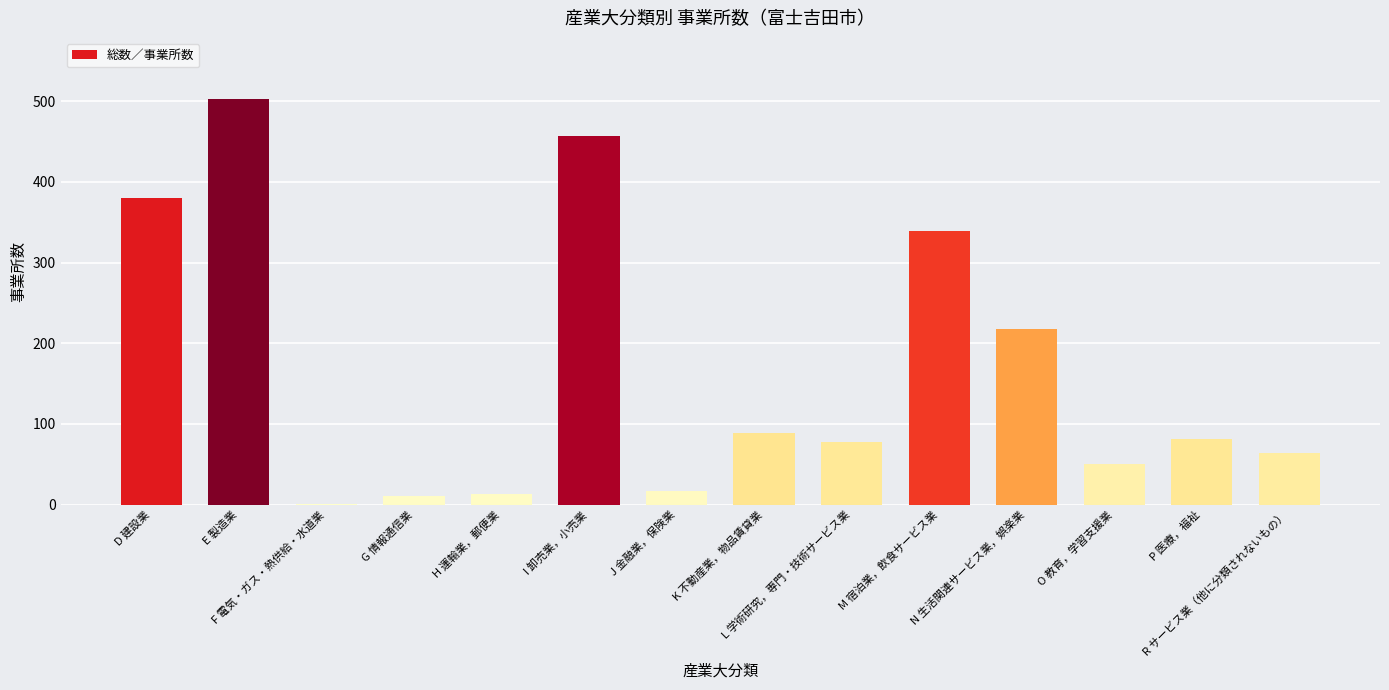

Read the value at H 運輸業，郵便業, to the nearest 10.

10